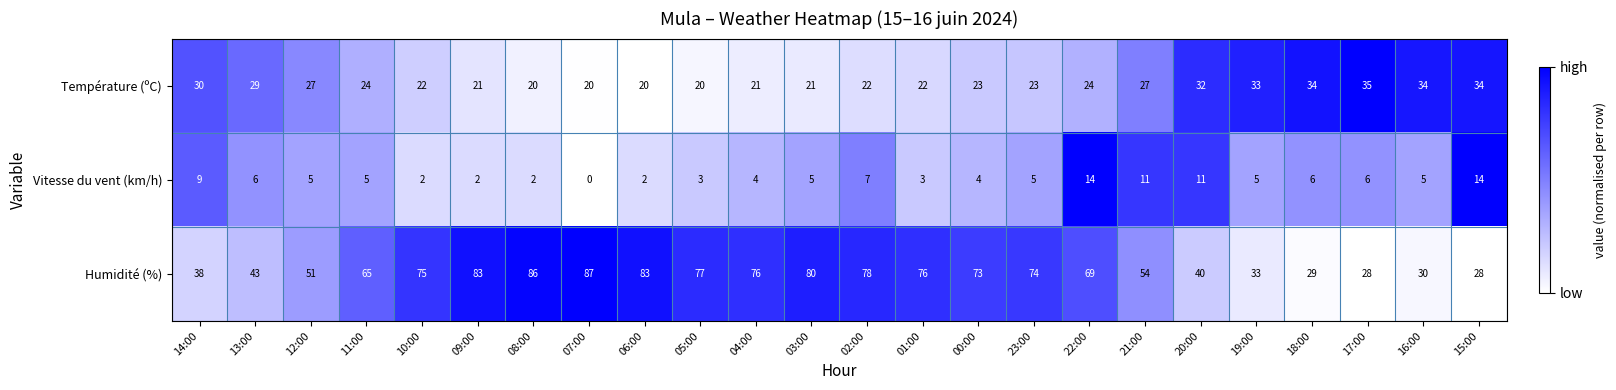

What is the difference between the maximum and minimum values in the Vitesse du vent (km/h) series?

14